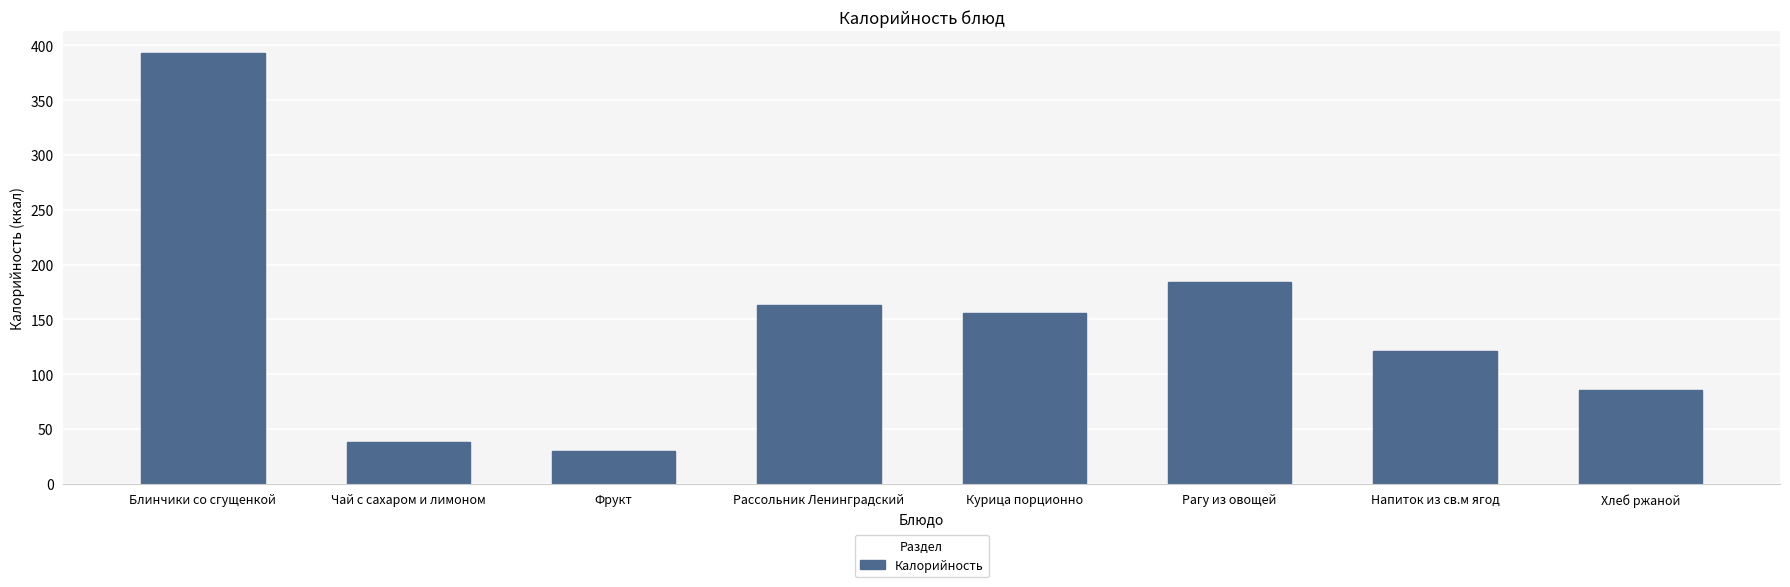

The chart shows a value of 29.5 at Фрукт. True or false?

True